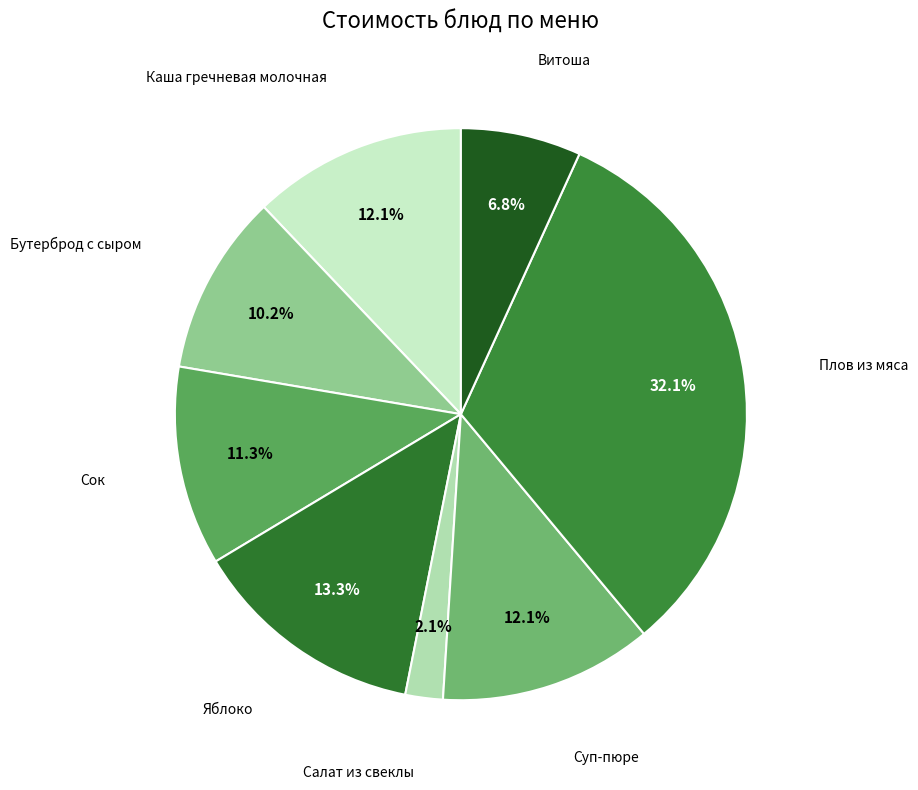

Which has a higher value, Бутерброд с сыром or Суп-пюре?

Суп-пюре